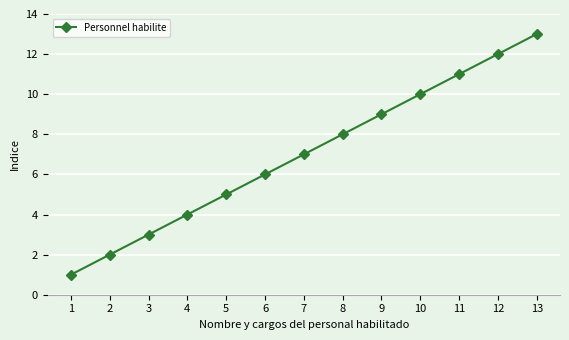

At which category does the chart reach its minimum across all series?

1